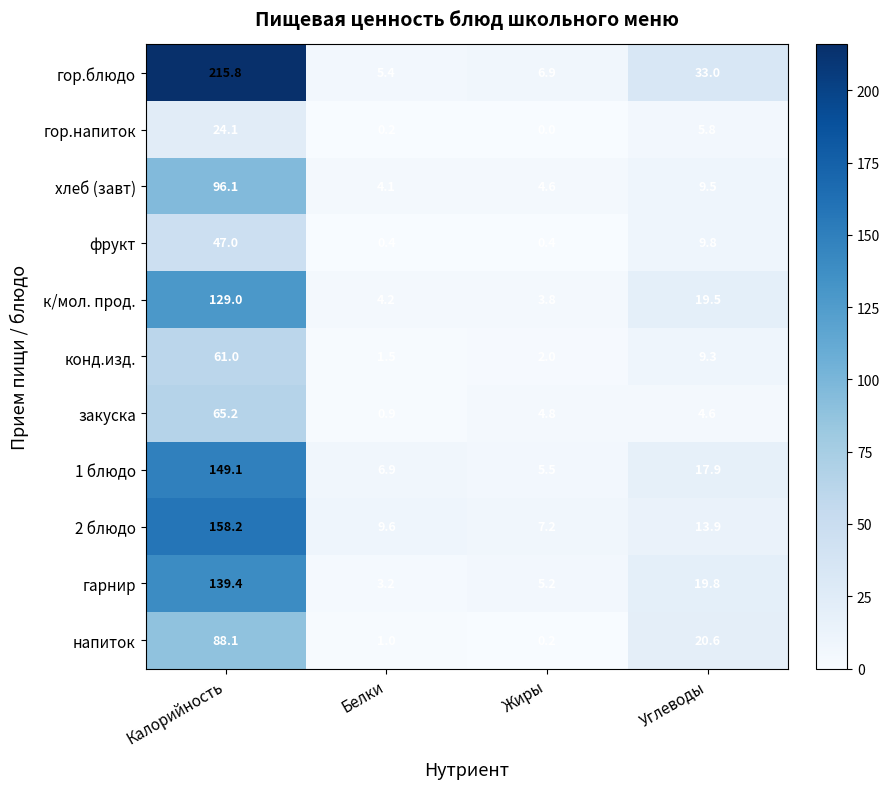

Count the number of data series in this chart.

11